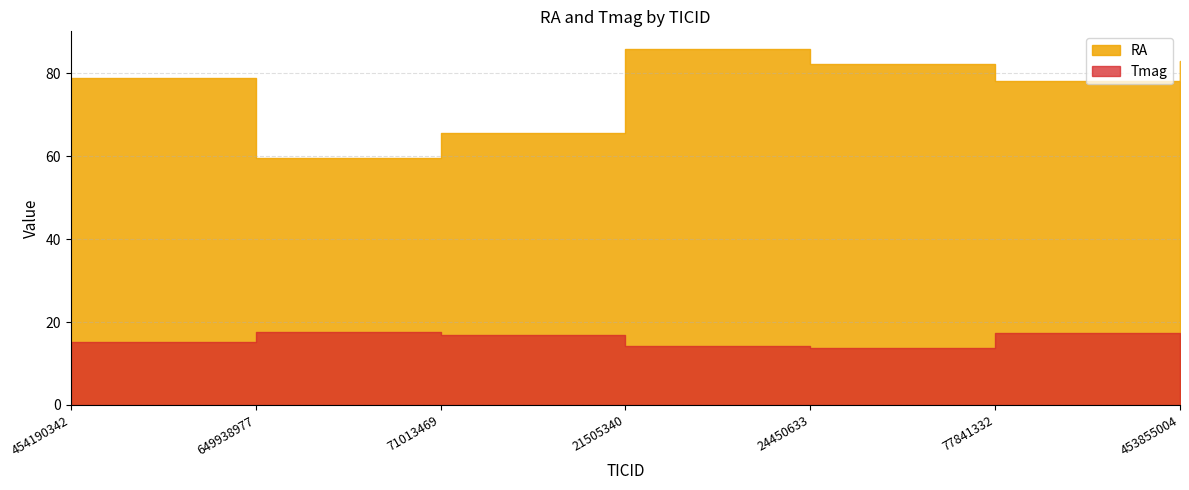

Reading right to left, list all the values displayed in this chart.

RA: 82.9	78.1	82.4	85.8	65.7	59.5	78.9
Tmag: 15.6	17.5	13.7	14.2	16.9	17.6	15.2